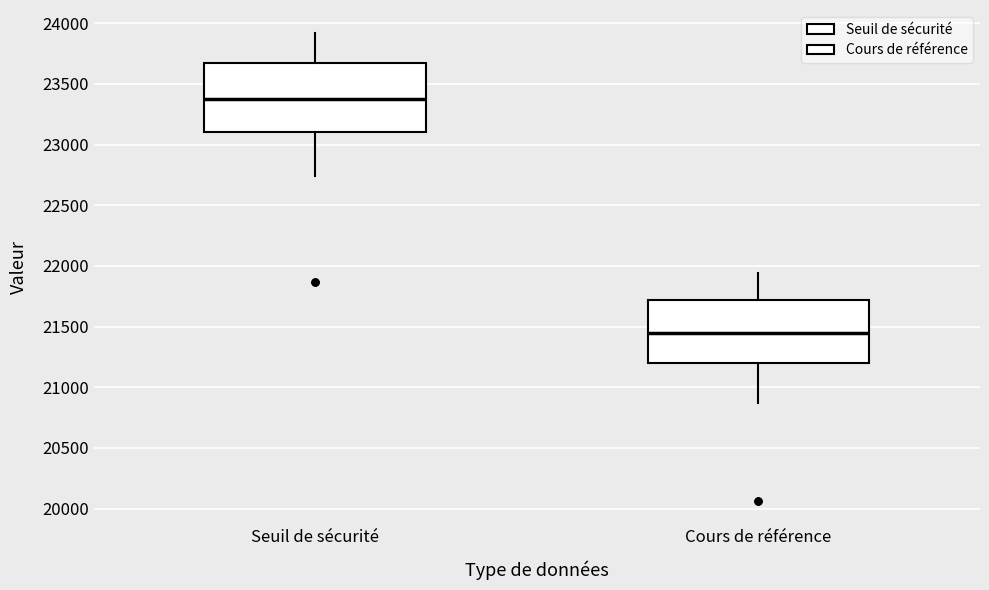

Which box has the highest median line?

Seuil de sécurité